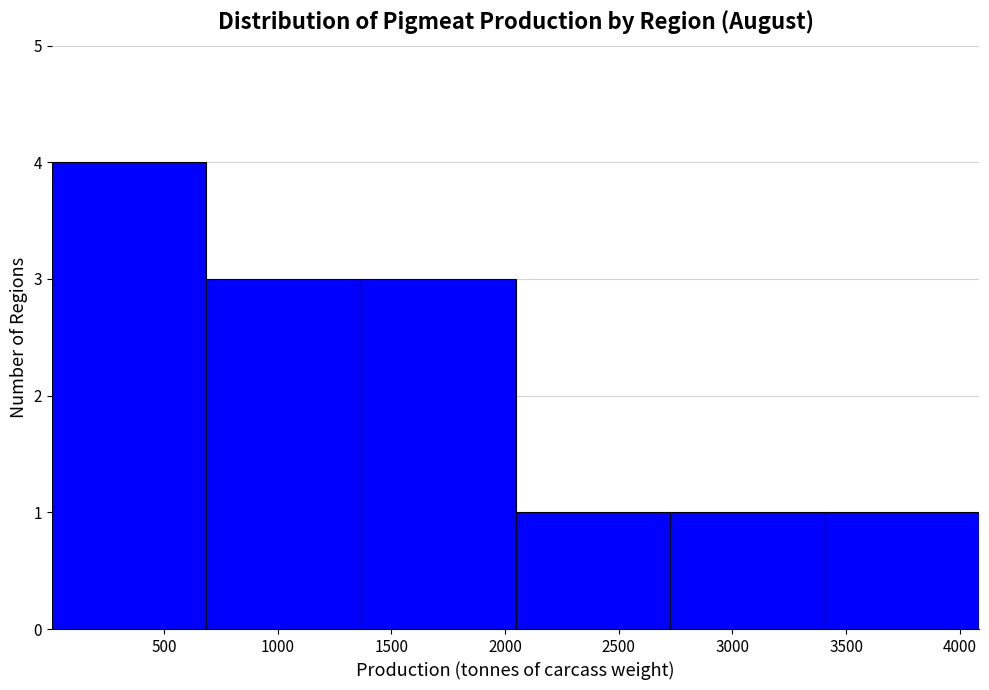

Reading left to right, list every bar in this chart as the range it spans on the x-axis followed by its height. Neither the bar edges nor the heights are printed on the chart, so give them approximately, as read against the axes.

0 to 700: 4
700 to 1350: 3
1350 to 2050: 3
2050 to 2750: 1
2750 to 3400: 1
3400 to 4100: 1